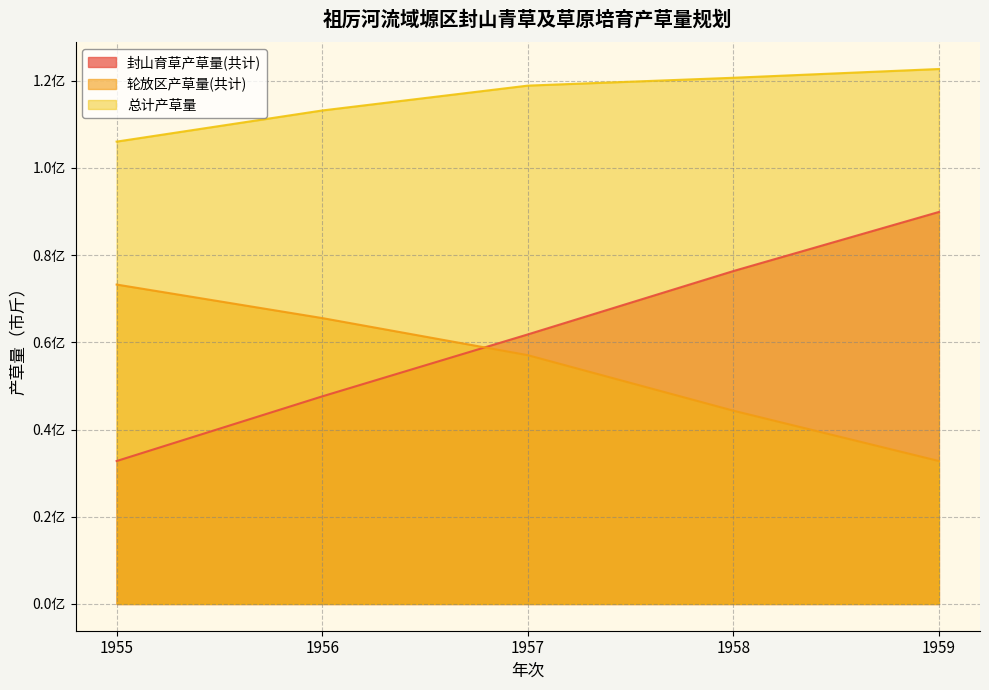

True or false: 封山育草产草量(共计) and 轮放区产草量(共计) intersect in this chart.

True